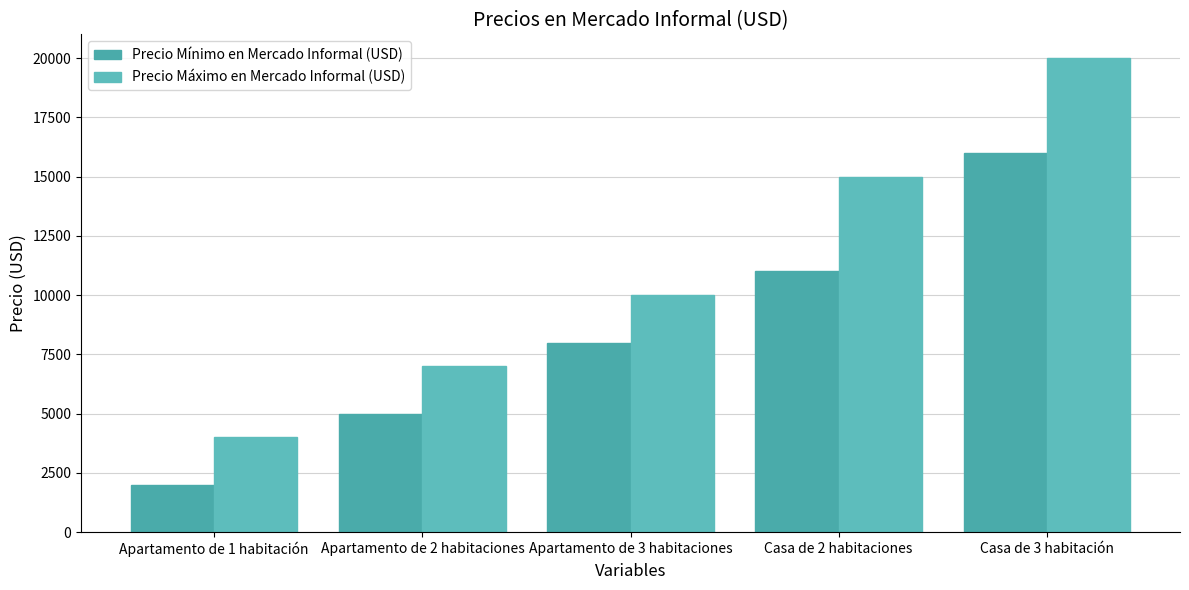

List the series in order of their overall mean, lowest first.

Precio Mínimo en Mercado Informal (USD), Precio Máximo en Mercado Informal (USD)